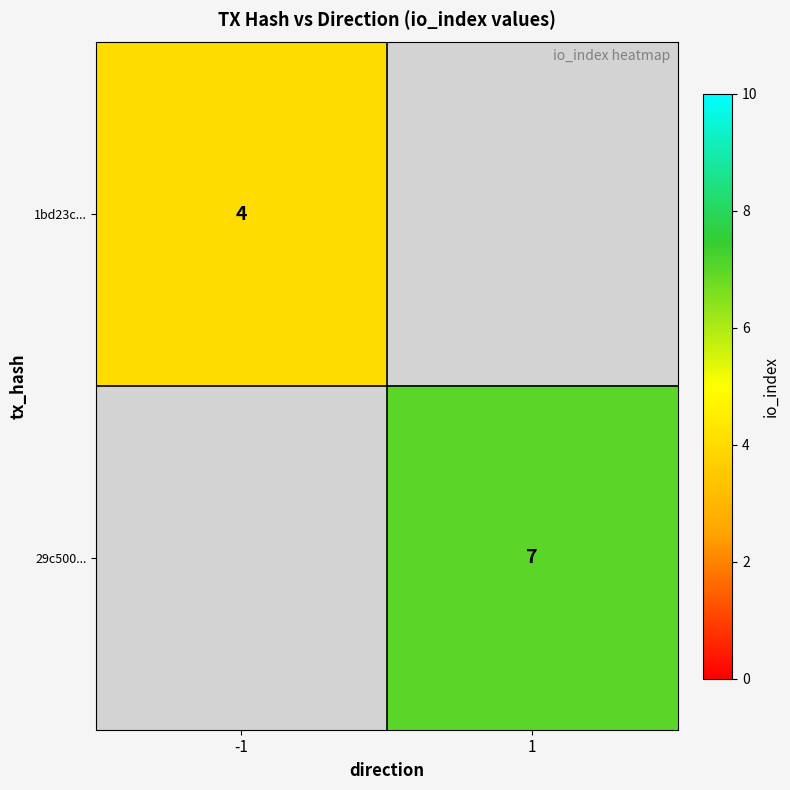

Is the value of 29c500... at 1 greater than the value of 1bd23c... at -1?

Yes